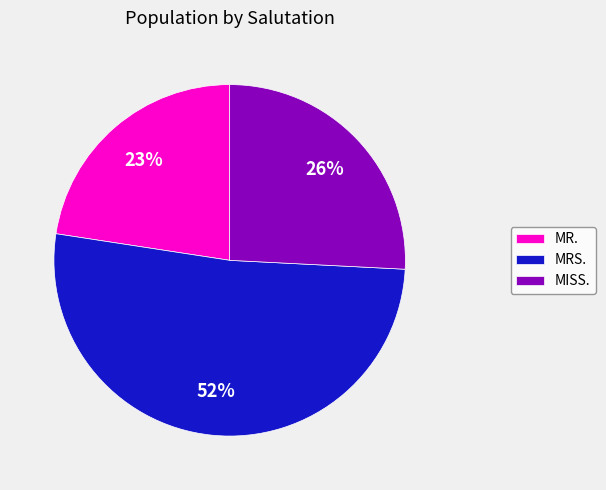

Is MRS. the majority of the pie?

Yes